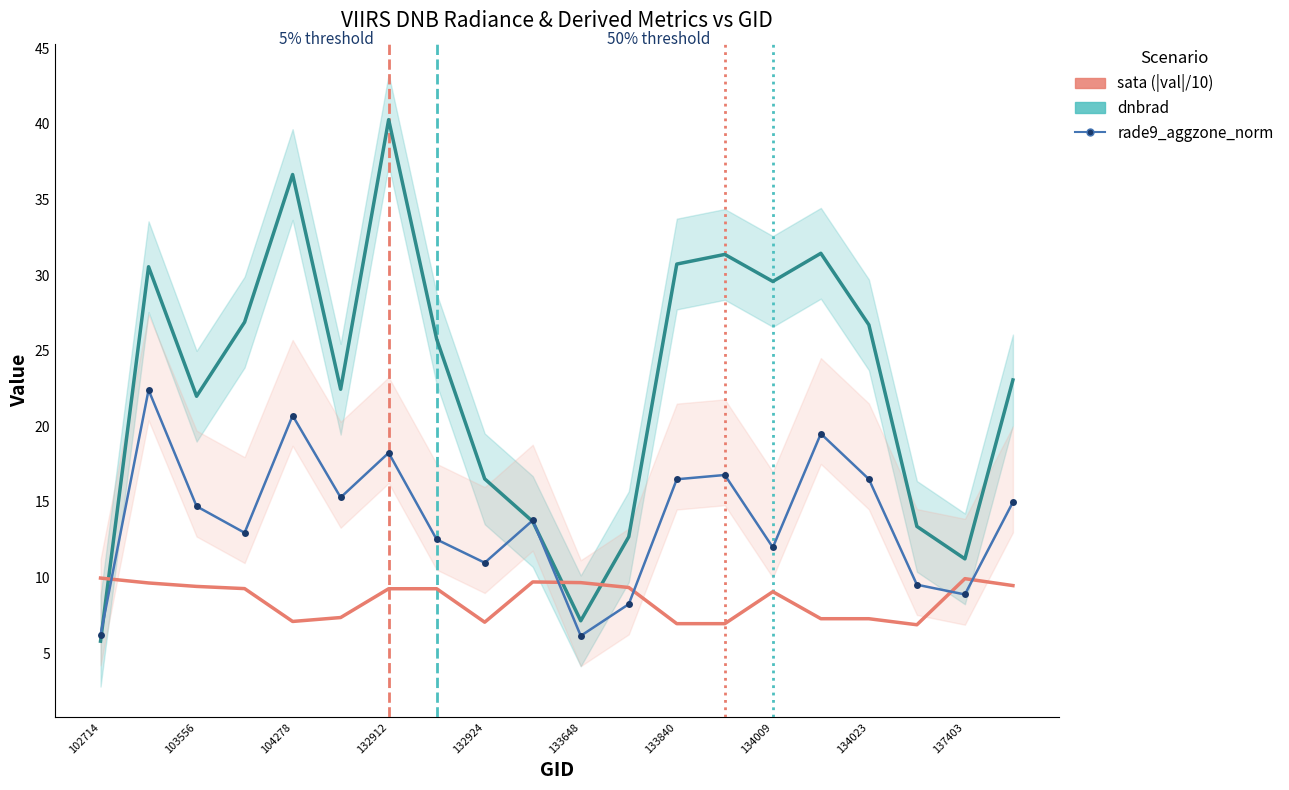

At which label does sata (|val|/10) reach its peak?

102714